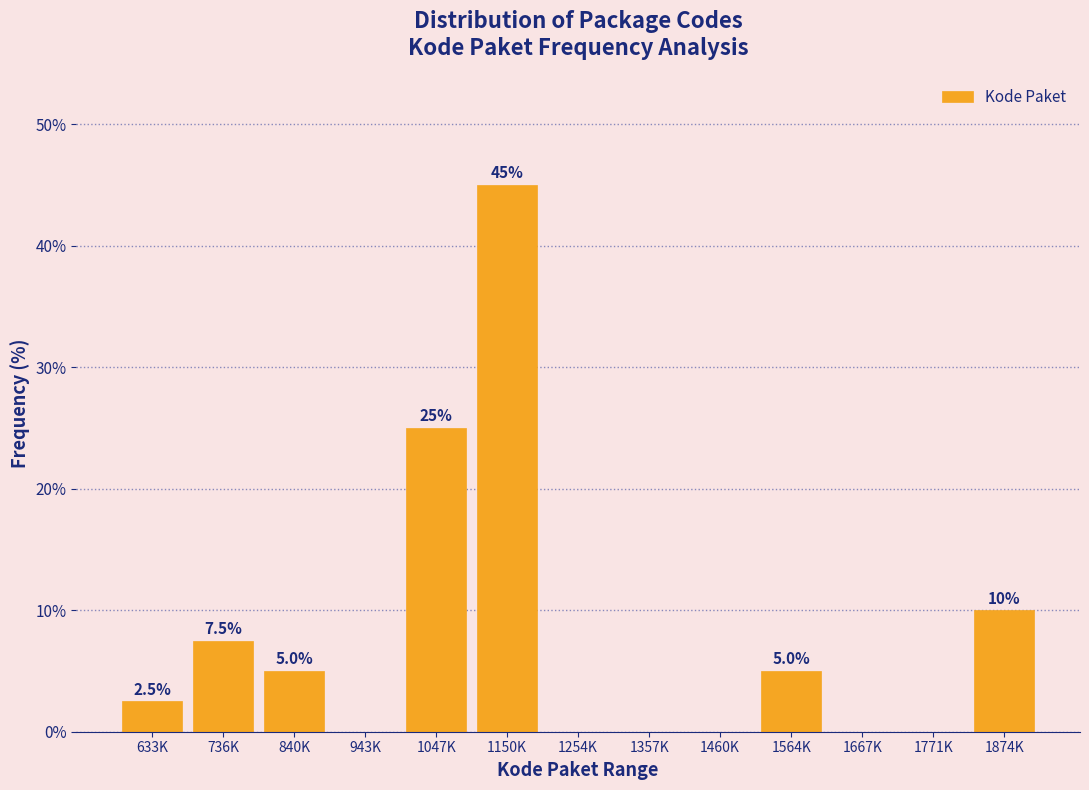

Reading left to right, transcribe all the data shown in this chart.

633K=2.5	736K=7.5	840K=5.0	943K=0.0	1047K=25.0	1150K=45.0	1254K=0.0	1357K=0.0	1460K=0.0	1564K=5.0	1667K=0.0	1771K=0.0	1874K=10.0